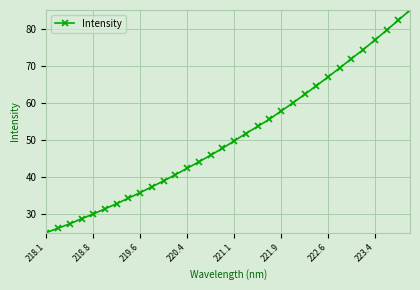

How many data points does each series have?

32